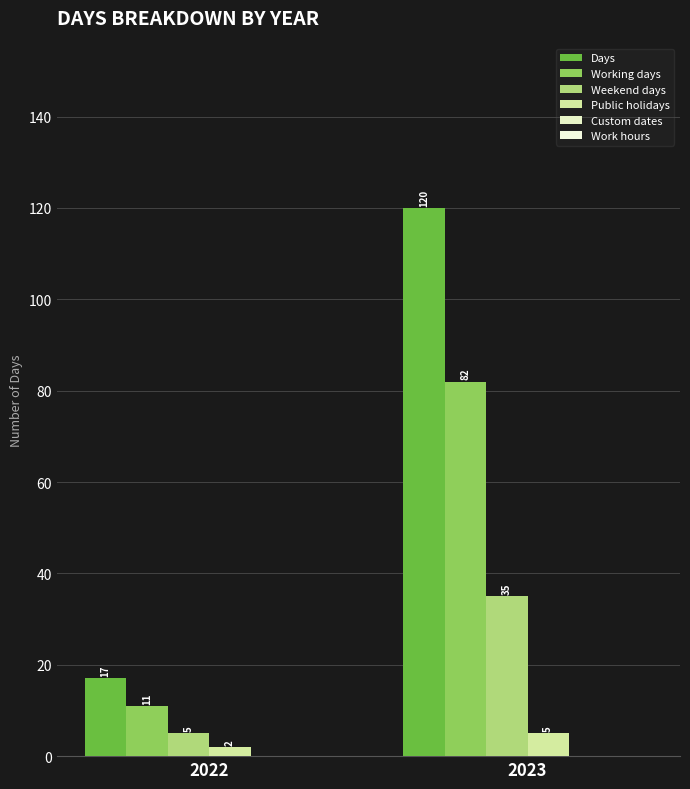

Which label corresponds to the smallest value in the chart?

2022